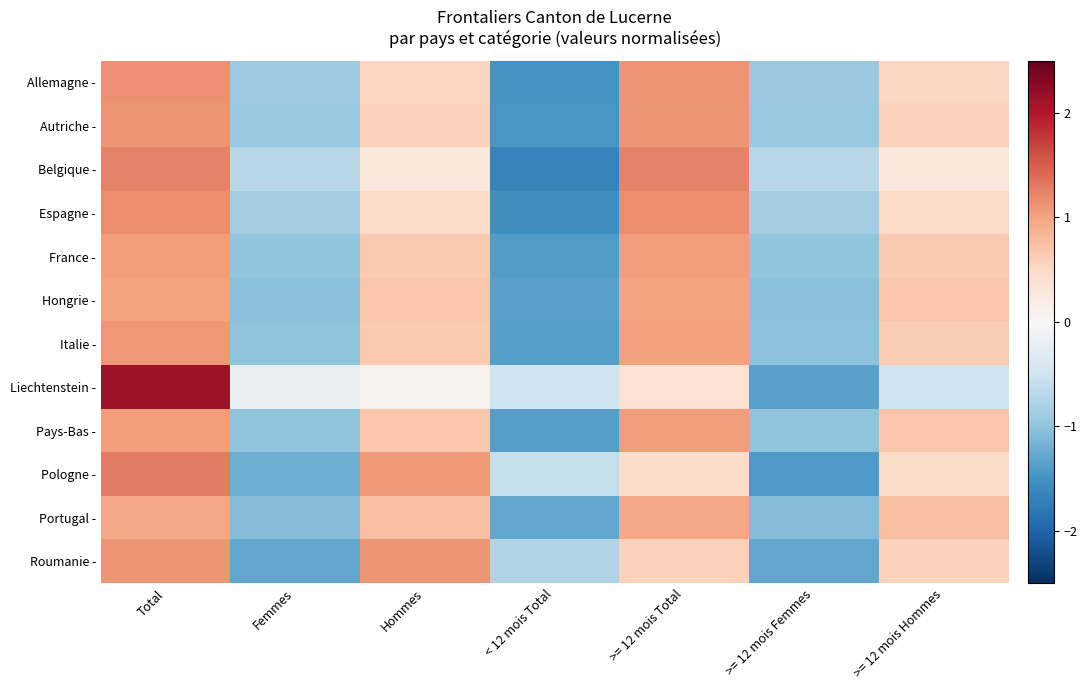

What is the minimum value shown in the chart?

-1.7